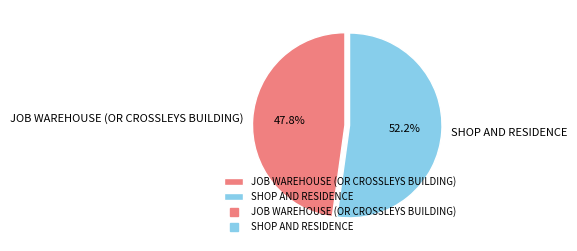

What percentage is NOT represented by SHOP AND RESIDENCE?

47.8%